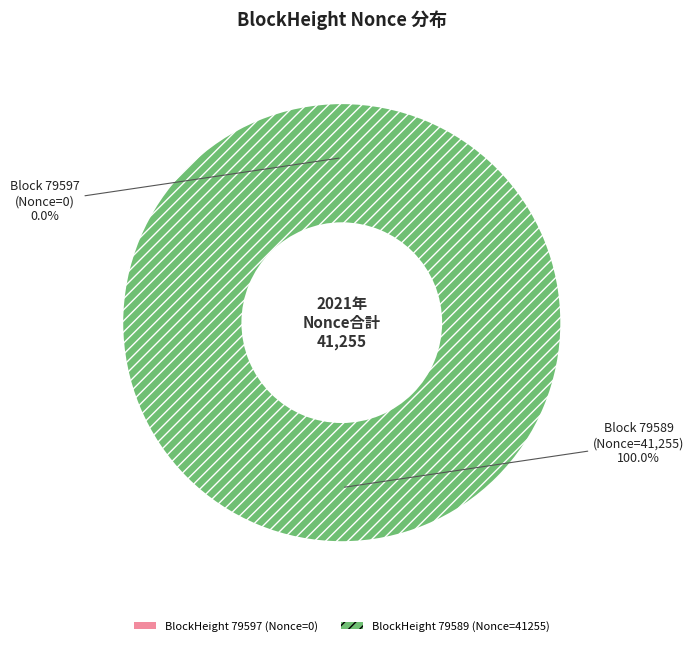

To the nearest percent, what is the combined percentage of 79589 and 79597?

100%